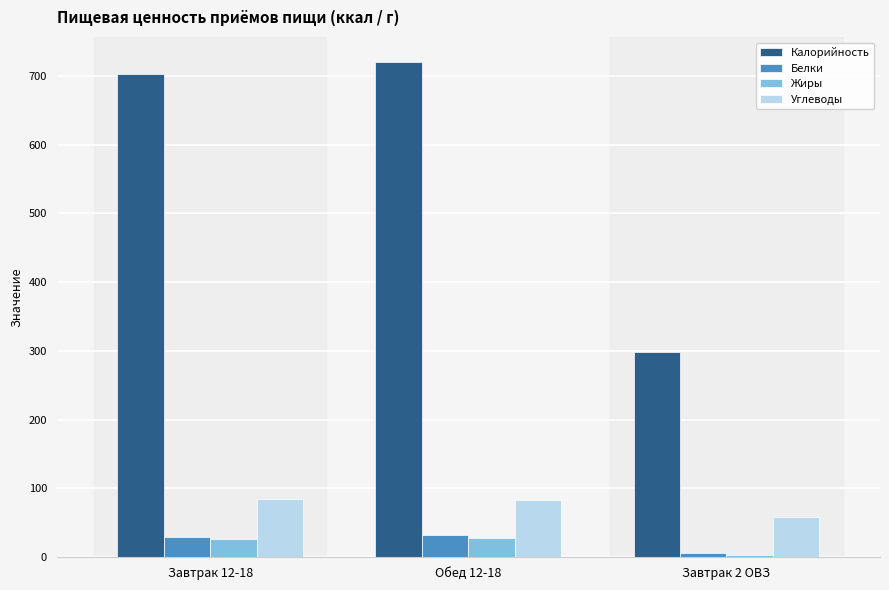

What is the sum of all Белки values?

68.5